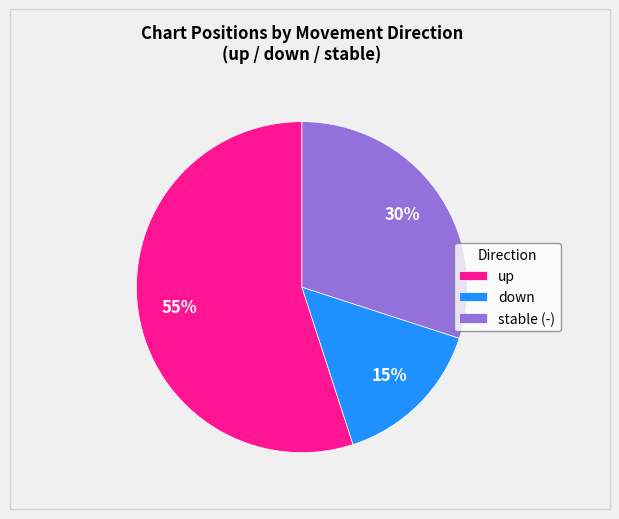

Rank the categories by value from highest to lowest.

up, stable (-), down